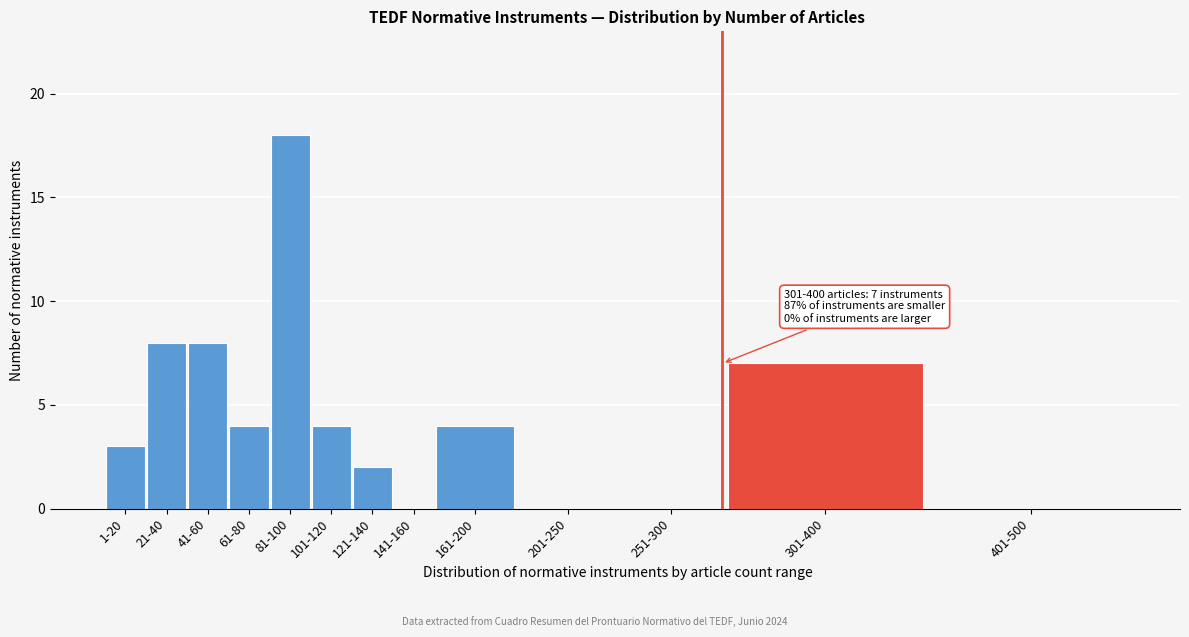

Reading left to right, extract all data points from this chart.

1-20=3	21-40=8	41-60=8	61-80=4	81-100=18	101-120=4	121-140=2	141-160=0	161-200=4	201-250=0	251-300=0	301-400=7	401-500=0